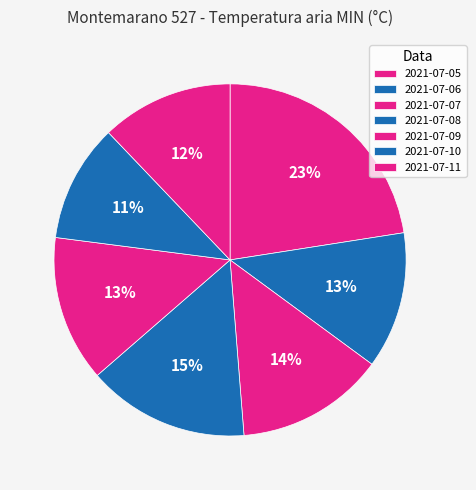

How many slices are in this pie chart?

7